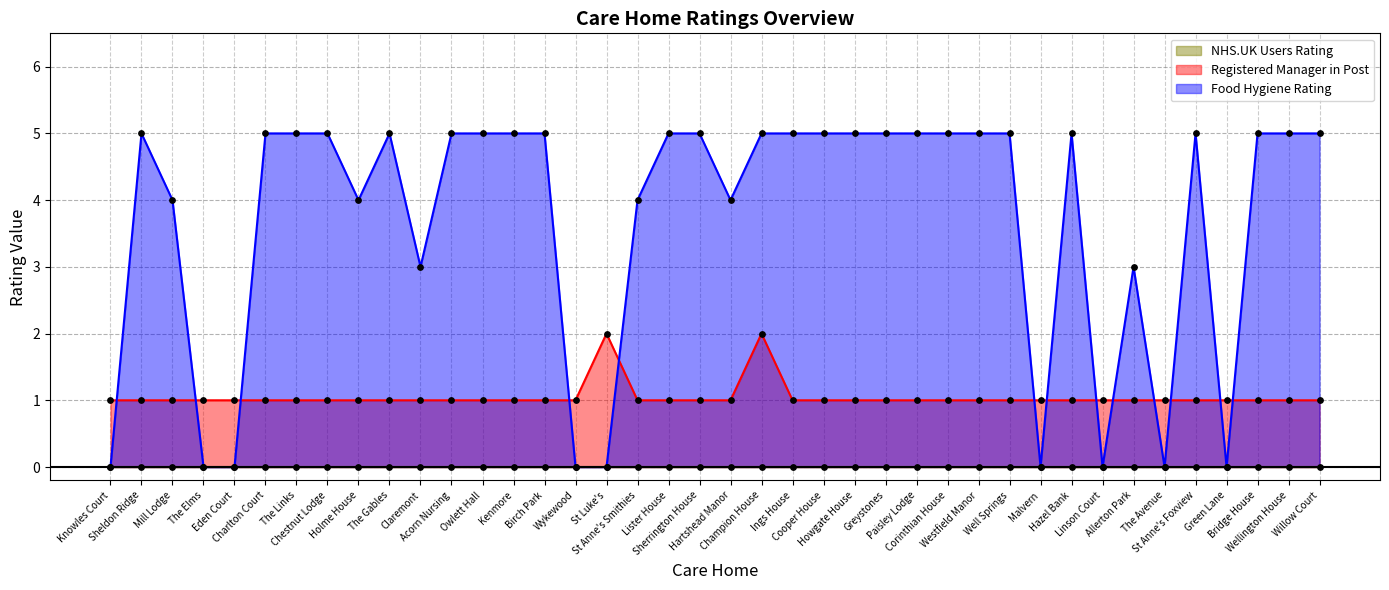

What is the maximum value for Food Hygiene Rating?

5